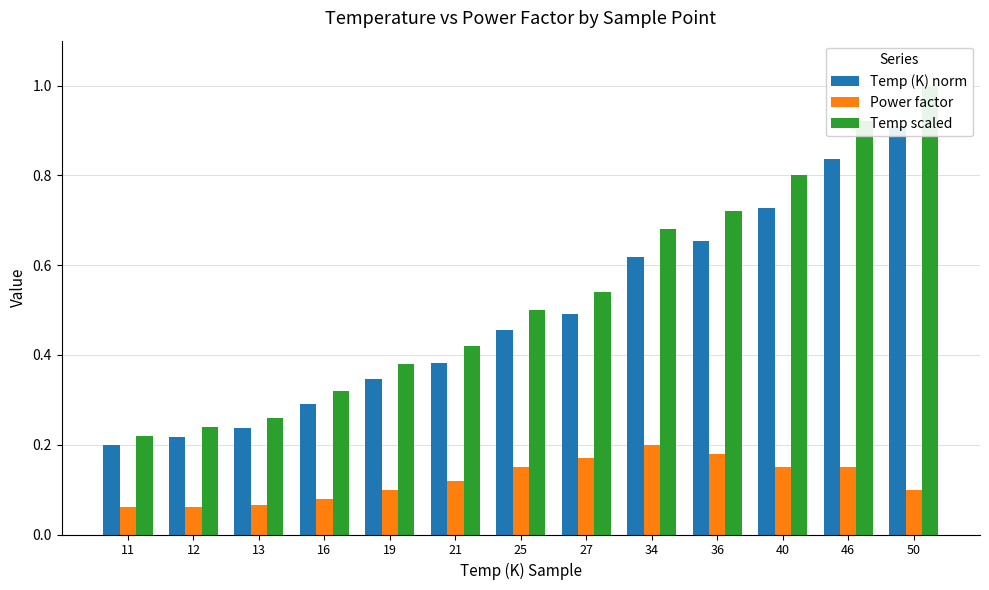

Which has a higher value, 34 or 46?

46